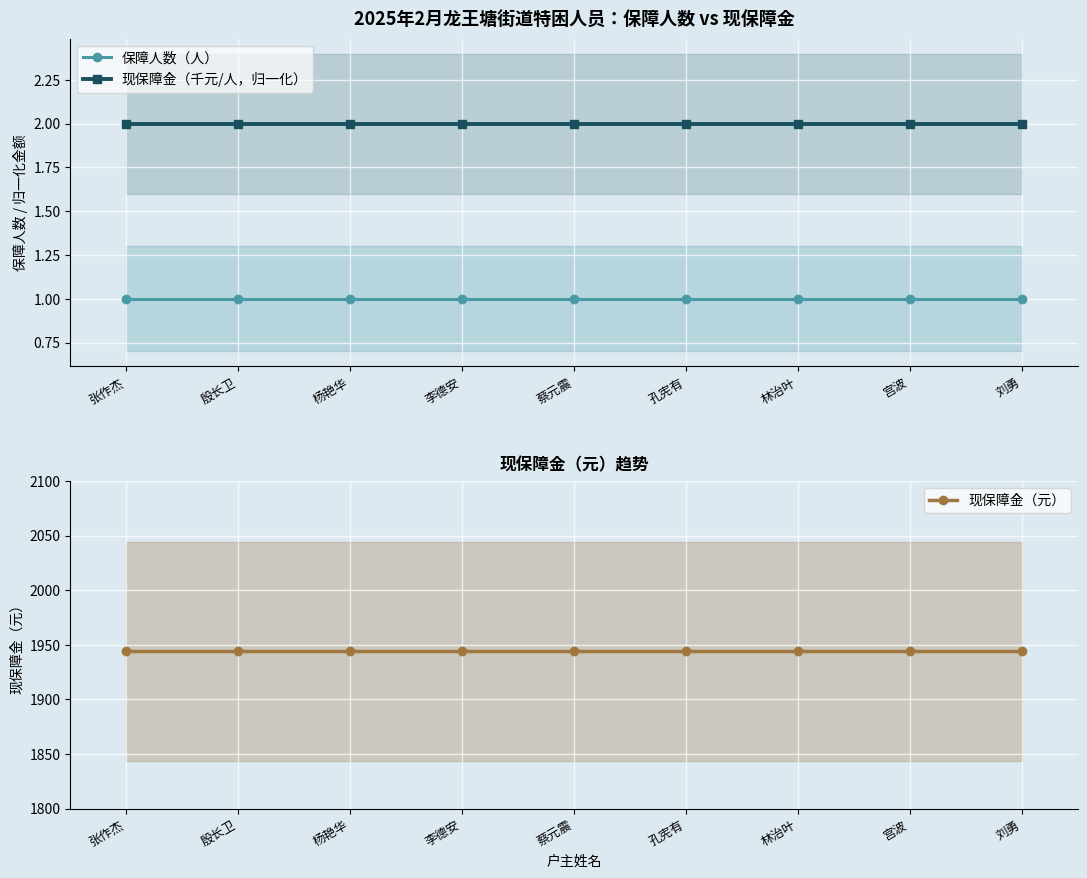

What position from the right is 刘勇?

1